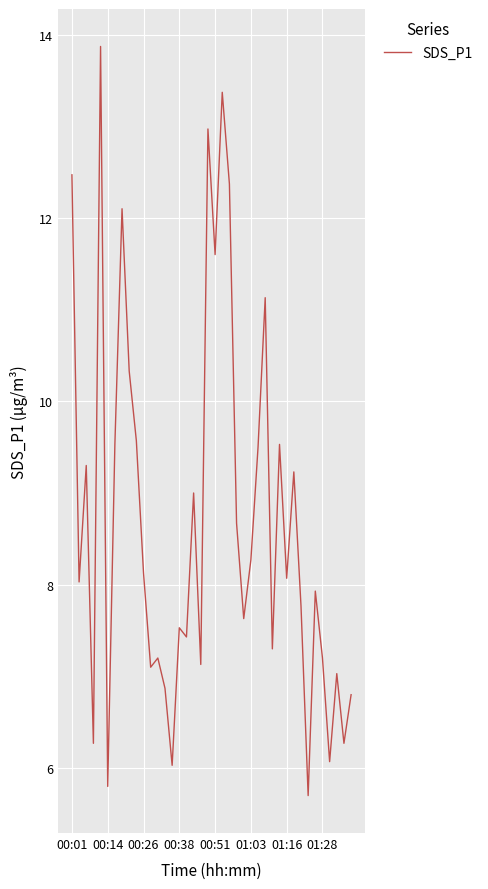

Reading left to right, extract all data points from this chart.

12.5	8.0	9.3	6.3	13.9	5.8	9.5	12.1	10.3	9.6	8.1	7.1	7.2	6.9	6.0	7.5	7.4	9.0	7.1	13.0	11.6	13.4	12.4	8.7	7.6	8.3	9.5	11.1	7.3	9.5	8.1	9.2	7.8	5.7	7.9	7.2	6.1	7.0	6.3	6.8